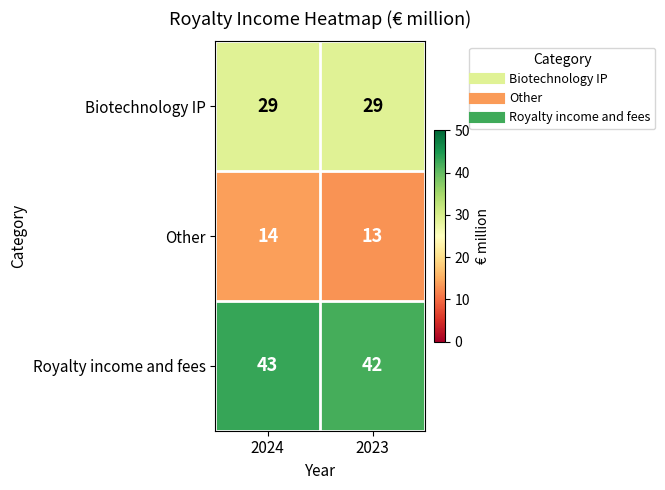

Reading left to right, list all the values displayed in this chart.

Biotechnology IP: 2024=29	2023=29
Other: 2024=14	2023=13
Royalty income and fees: 2024=43	2023=42